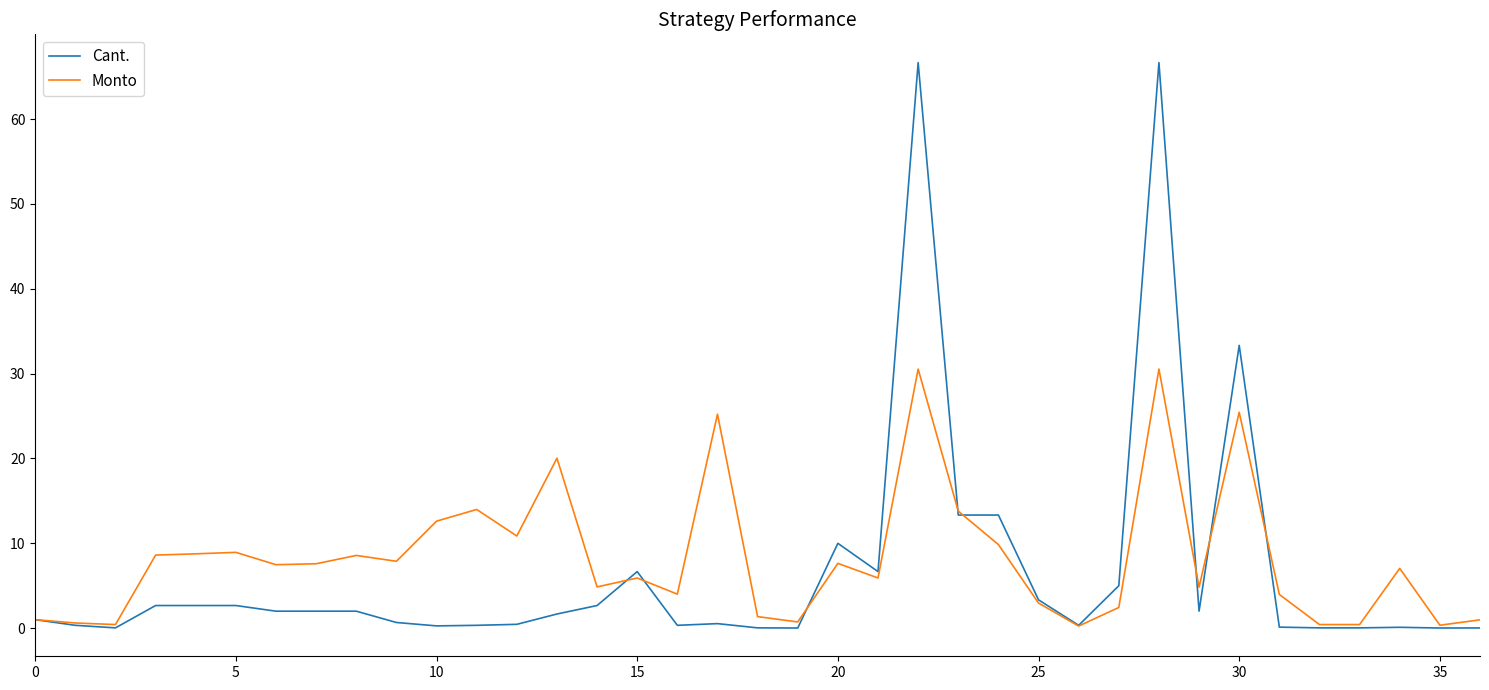

What is the highest value of the Cant. series?

66.7